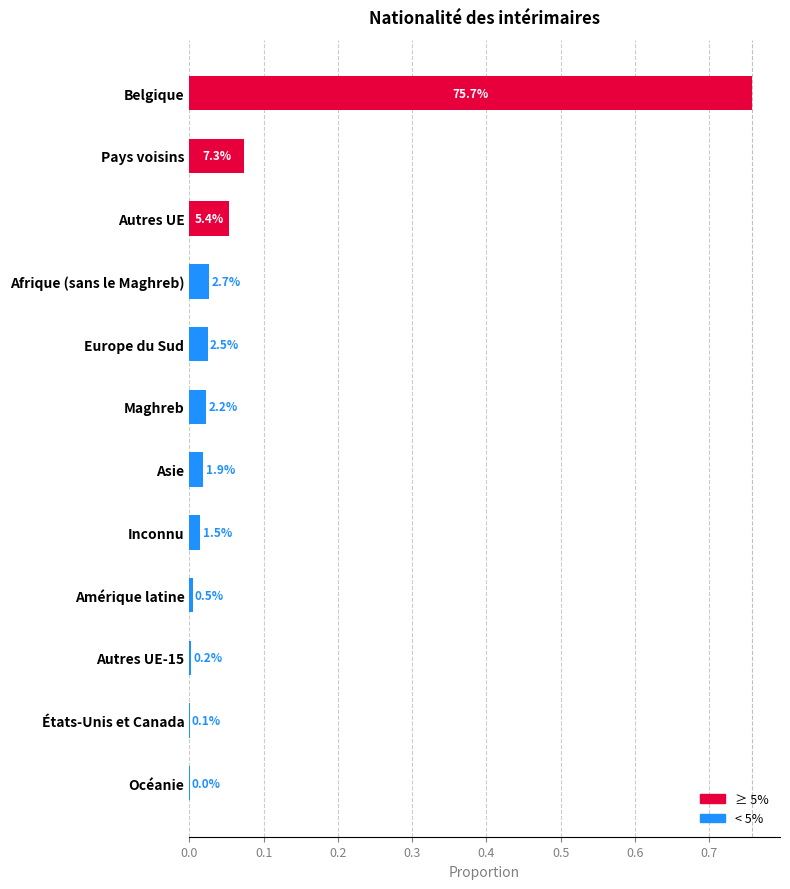

What is the difference between the maximum and minimum values?

0.8